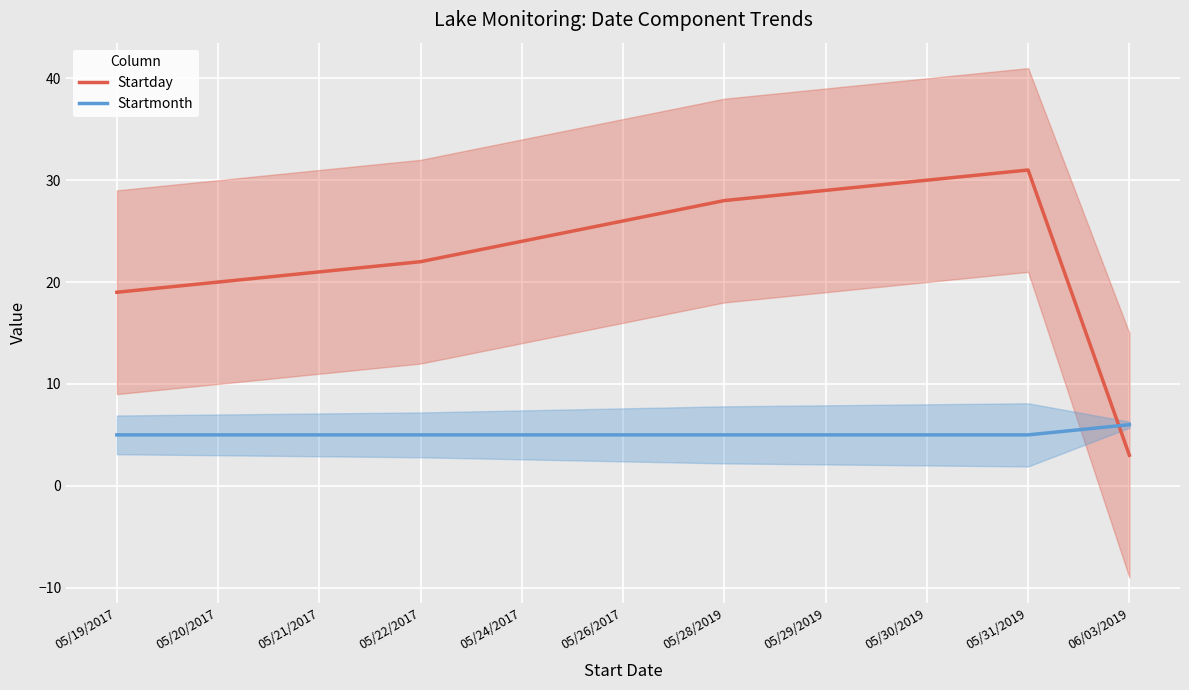

Count the Startmonth values in the range 5 to 6.

11